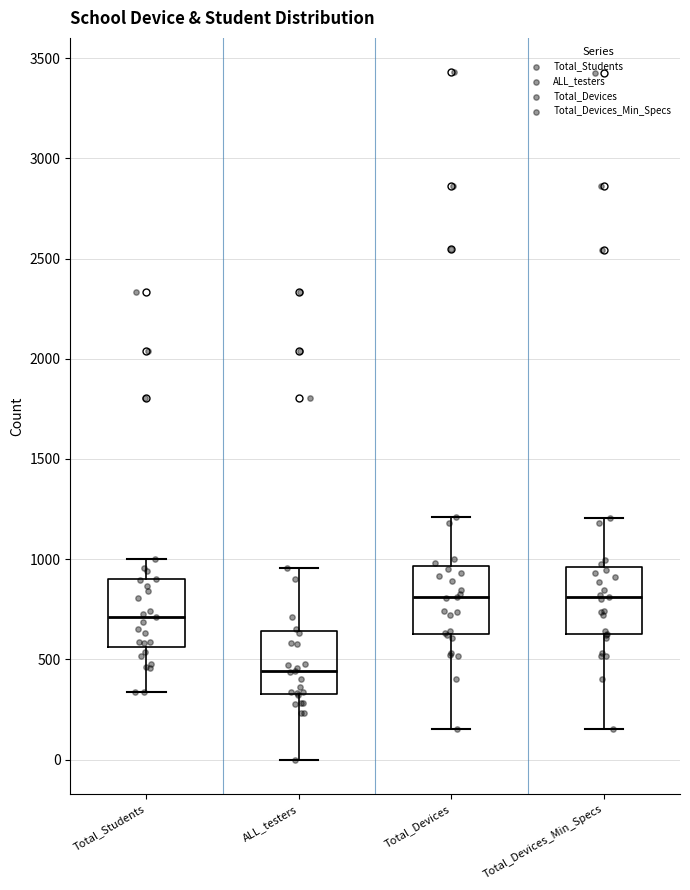

Where is the upper edge of the box for Total_Devices_Min_Specs on the y-axis? The values are not printed on the chart, so give them approximately, as read against the axis.

950